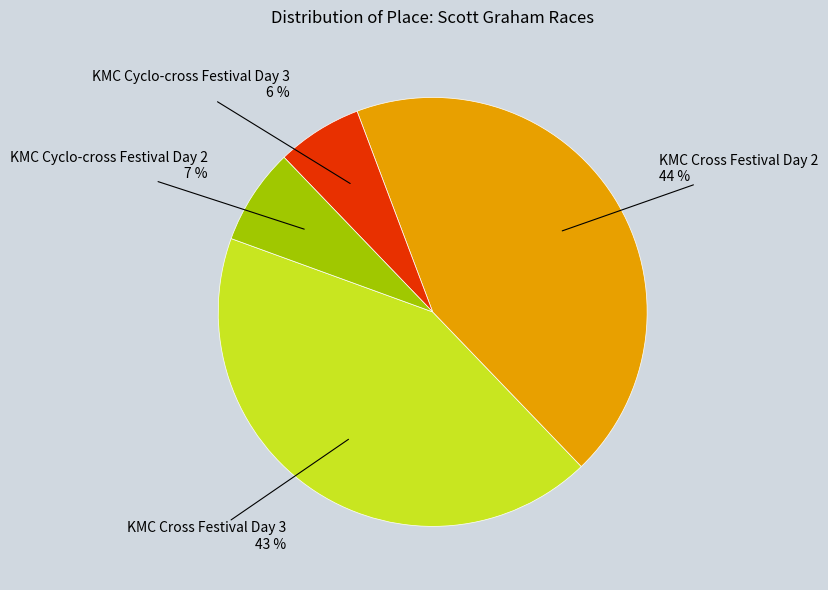

How many slices are in this pie chart?

4